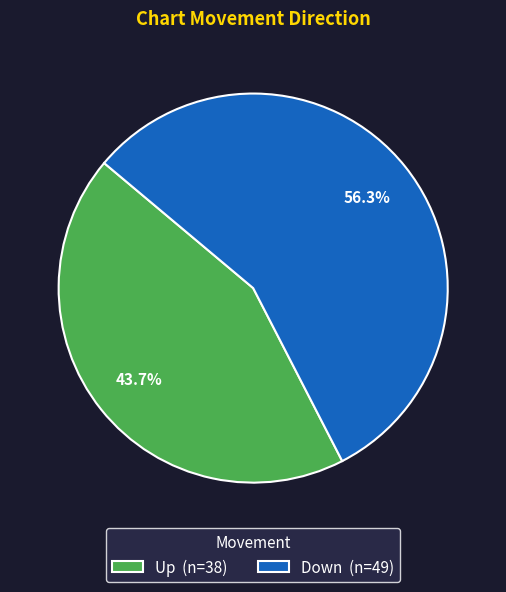

Approximately how many times larger is the value at Up (n=38) compared to Down (n=49)?

0.8